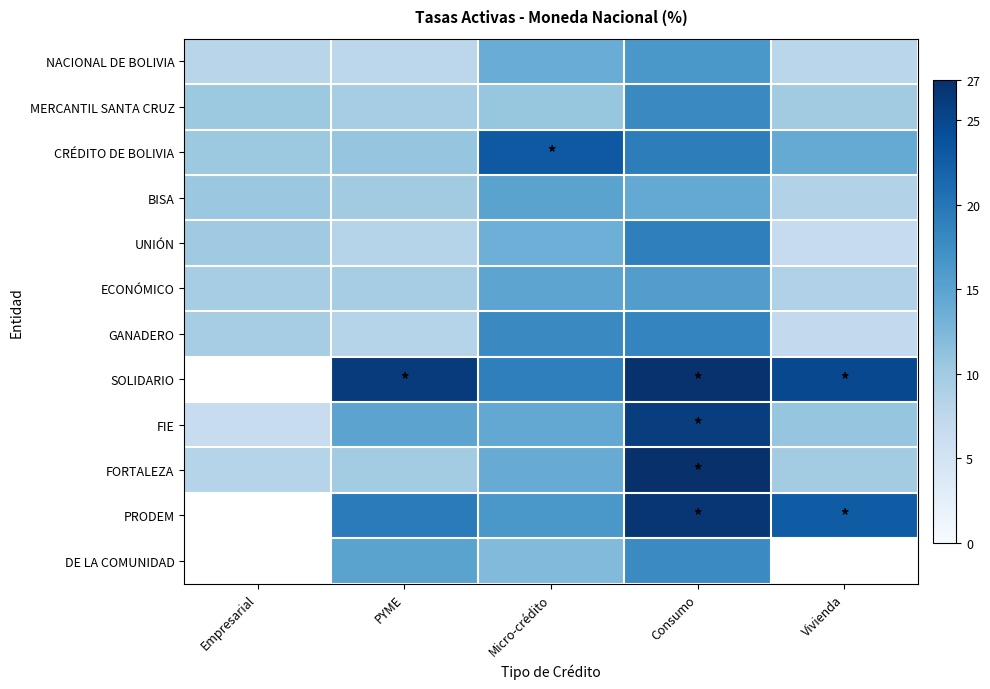

True or false: CRÉDITO DE BOLIVIA has a value of 19.2 at Consumo.

True